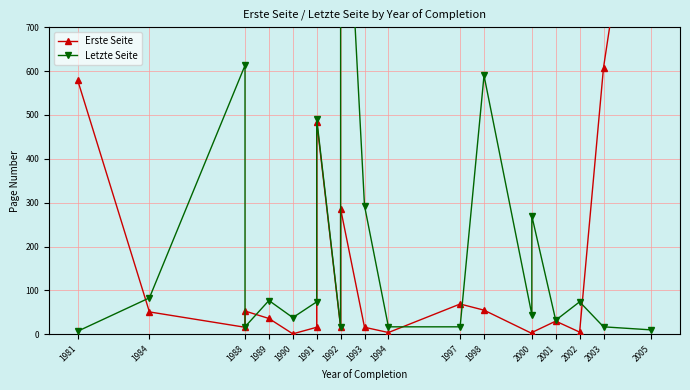

What is the value of the Letzte Seite point at the 7th from the left?

74